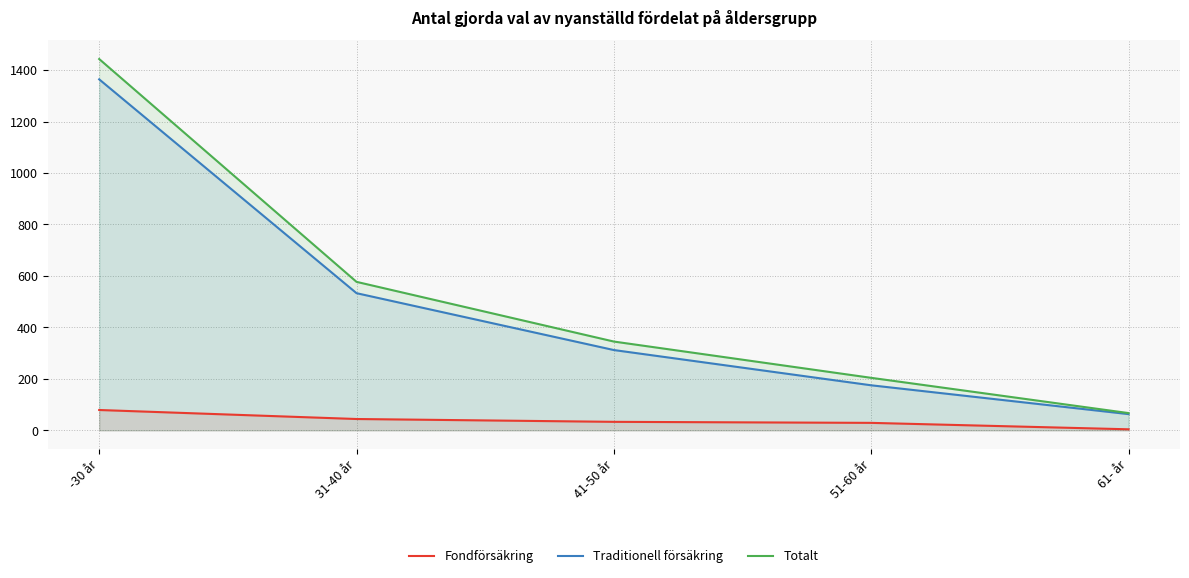

How many values in the Fondförsäkring series are below 33?

2